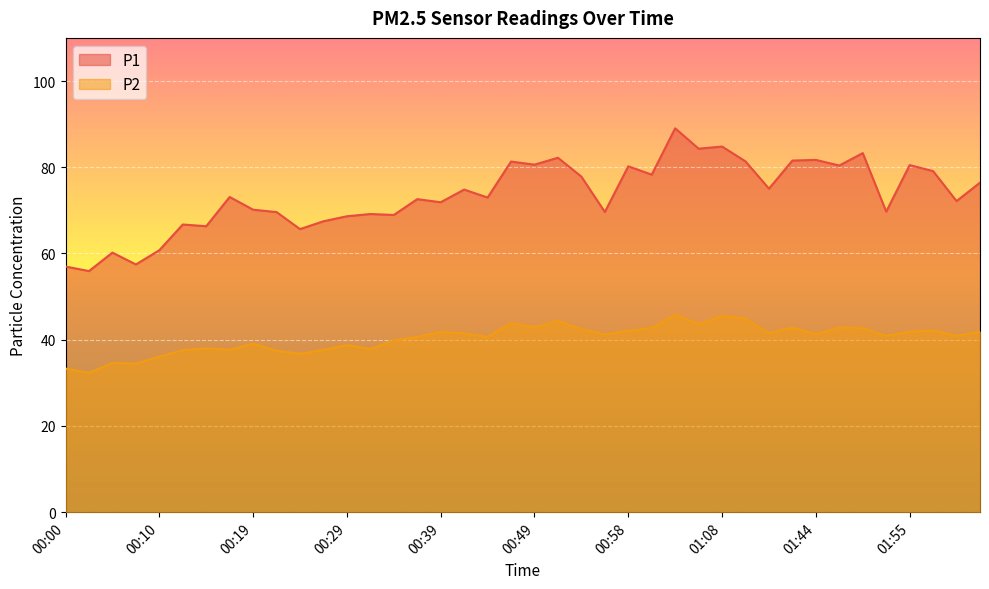

How many data points does each series have?

40